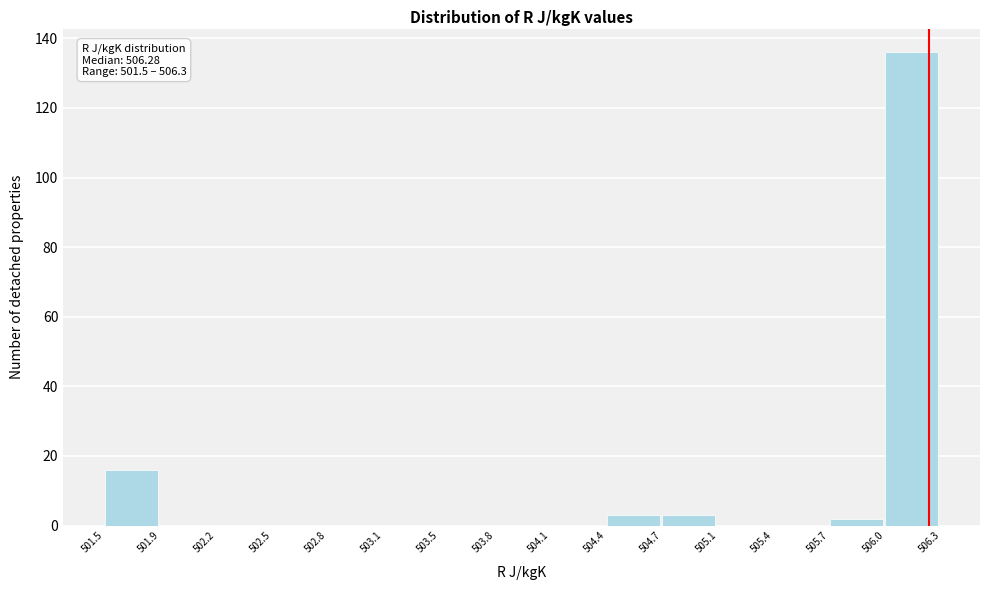

Over which range of the x-axis is the bar tallest?

506.0 to 506.3